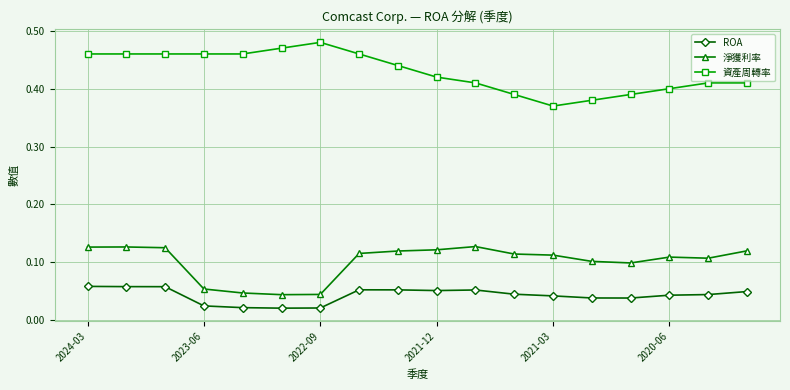

How many lines are shown in the chart?

3